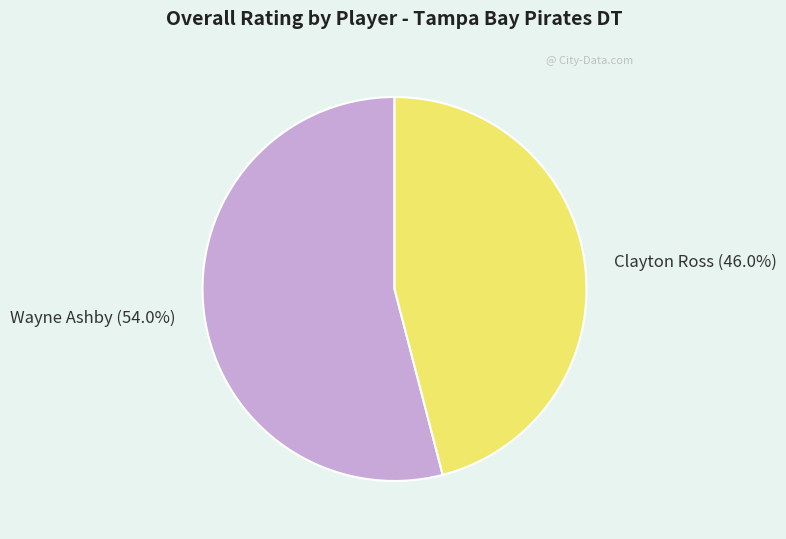

To the nearest percent, what is the difference between the largest and smallest slice percentages?

8%